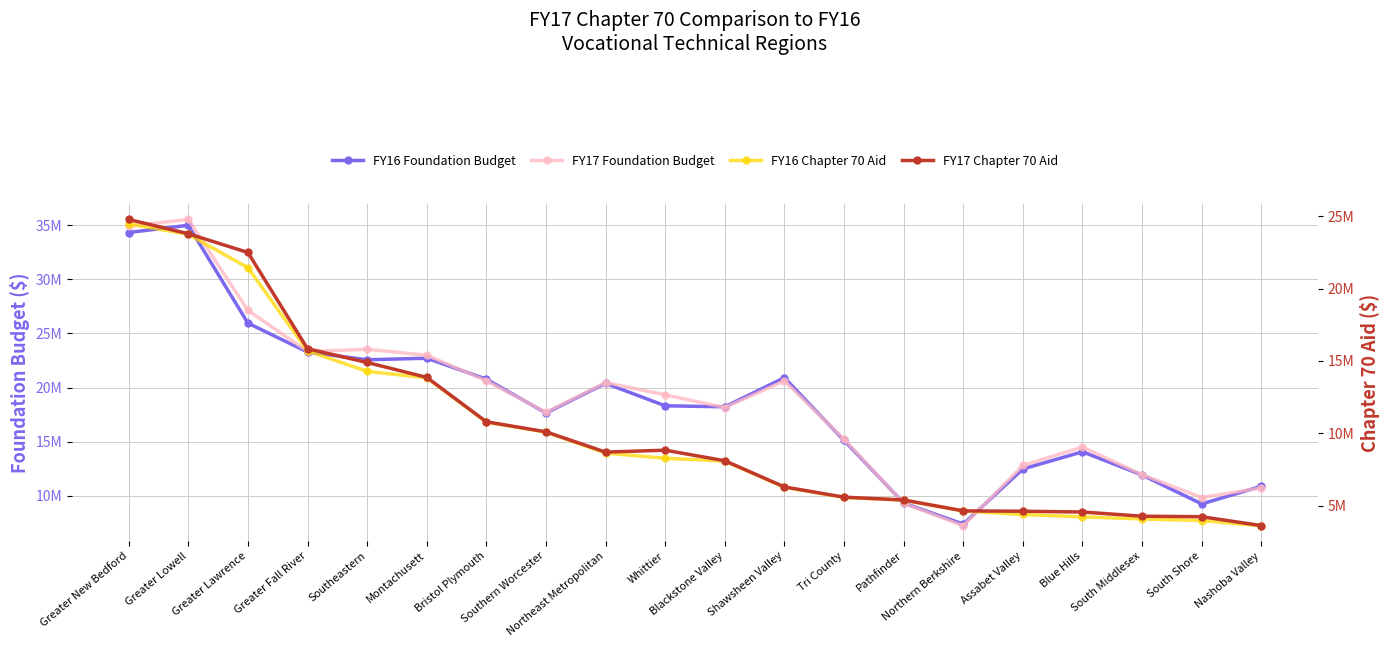

What is the sum of all FY16 Chapter 70 Aid values?

201550229